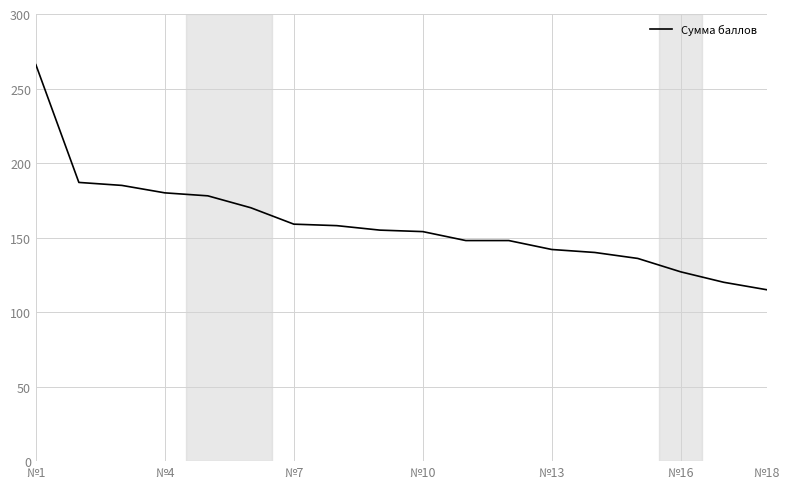

What is the minimum value shown in the chart?

115